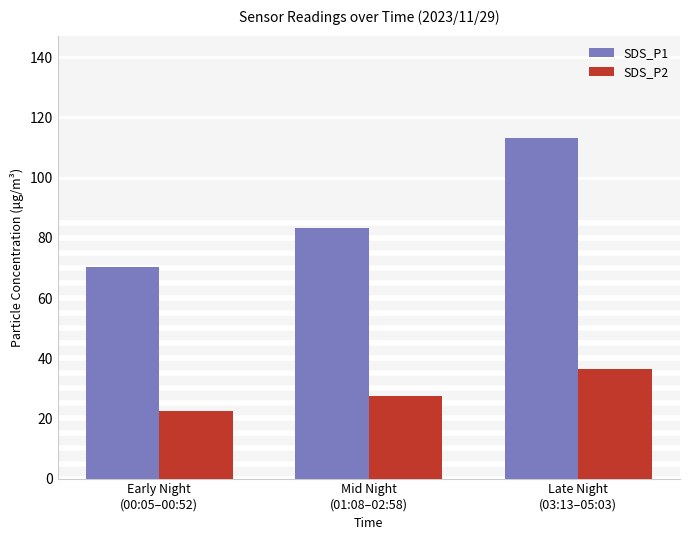

Are the bars horizontal?

No